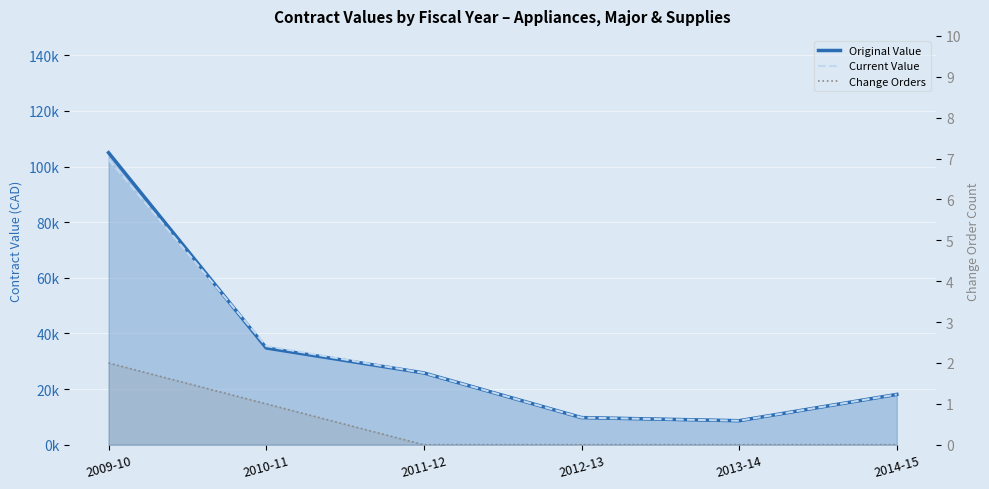

True or false: change_order_count line and original_value line intersect in this chart.

False